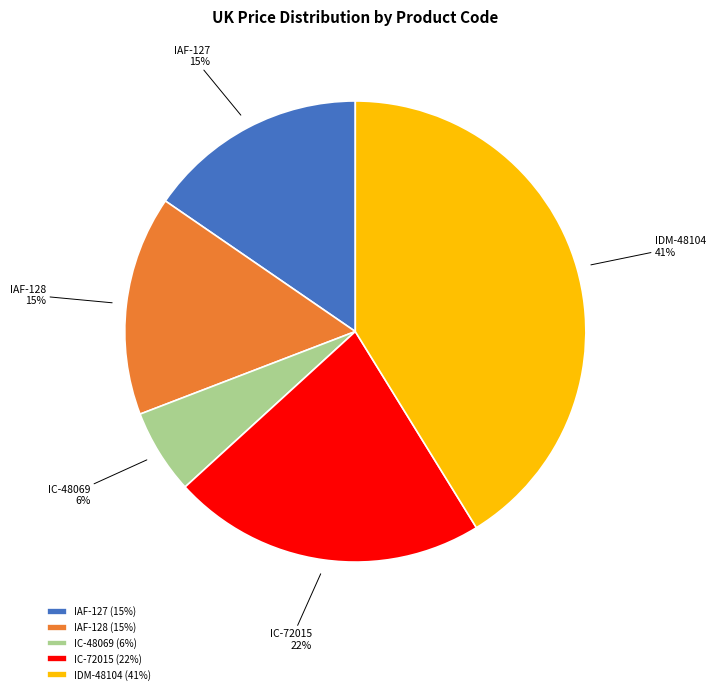

True or false: IAF-127 accounts for 15% of the total.

True